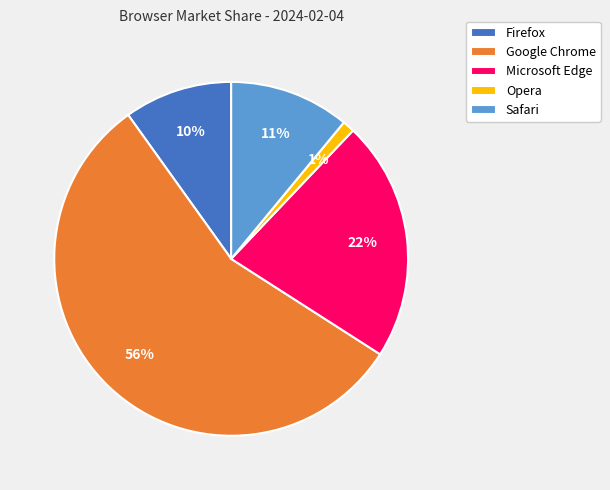

How many slices are in this pie chart?

5